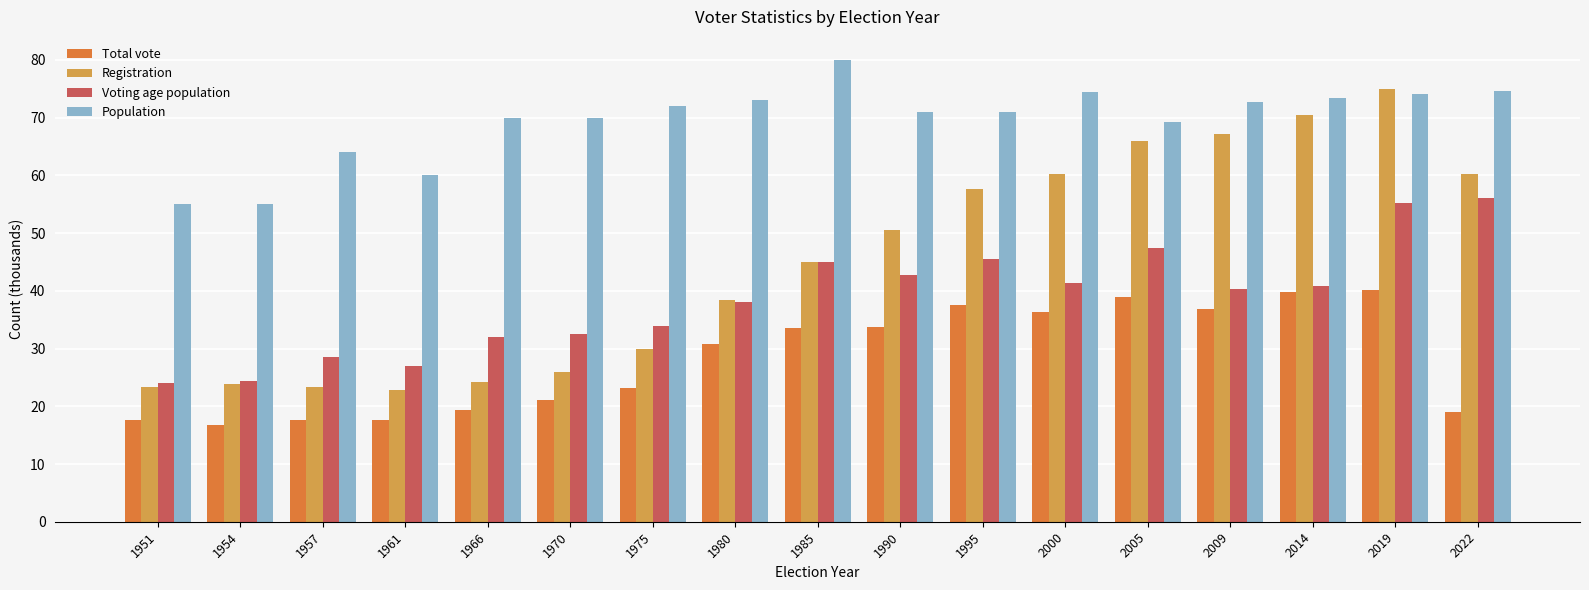

Is the value of Registration at 1985 greater than the value of Total vote at 1951?

Yes